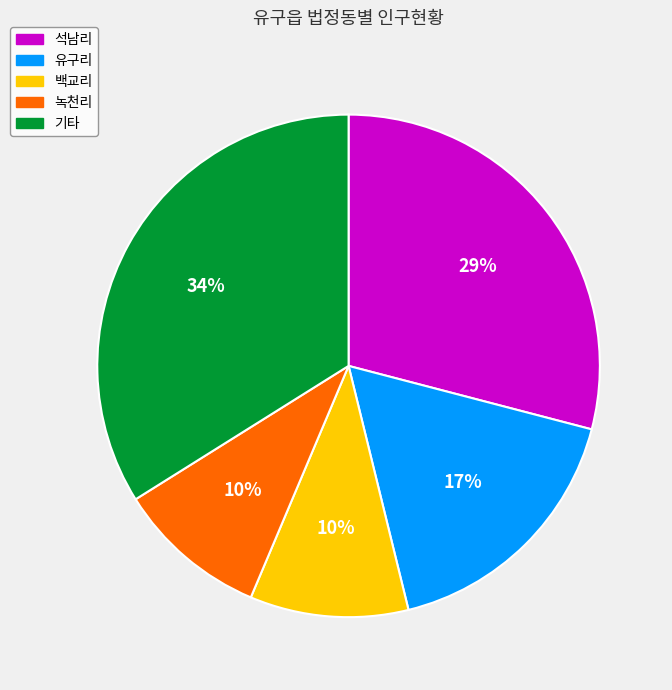

To the nearest percent, what is the difference between the largest and smallest slice percentages?

24%